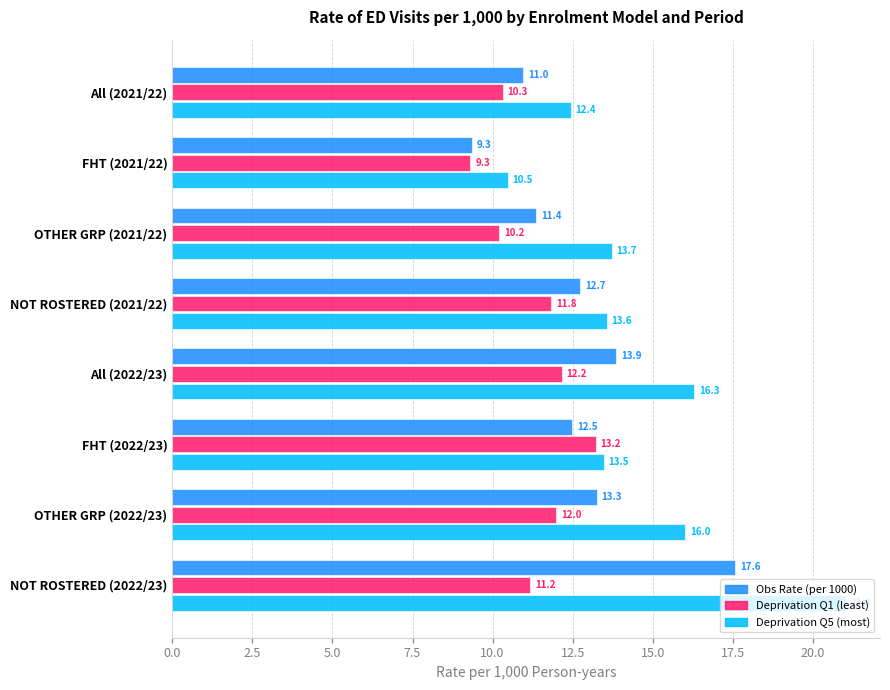

Is it true that Deprivation Q5 (most) equals 16.0 at OTHER GRP (2022/23)?

True